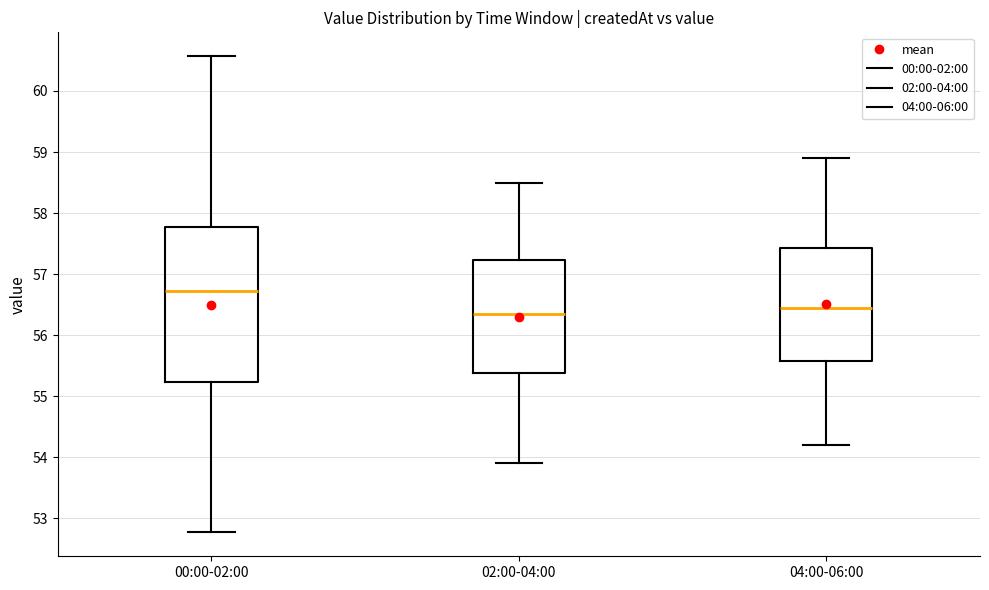

Where is the upper edge of the box for 02:00-04:00 on the y-axis? The values are not printed on the chart, so give them approximately, as read against the axis.

57.2